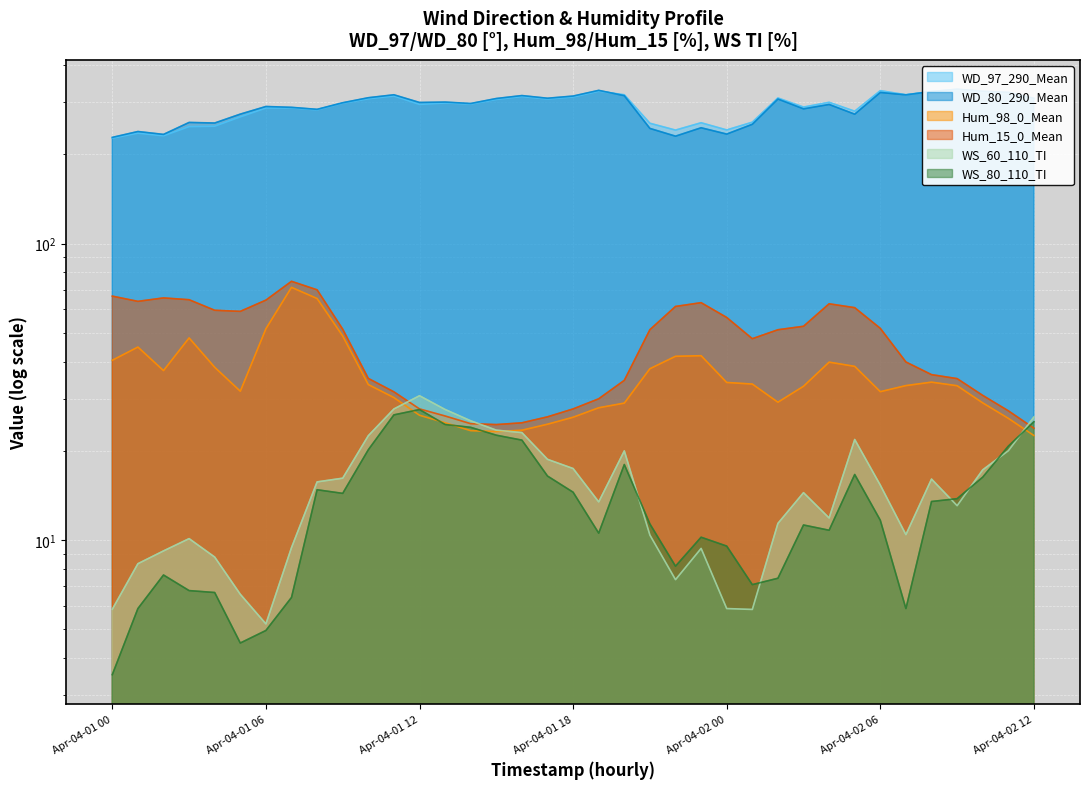

What is the sum of the WS_60_110_TI values at 2024-04-02 11 and 2024-04-02 02?

31.4